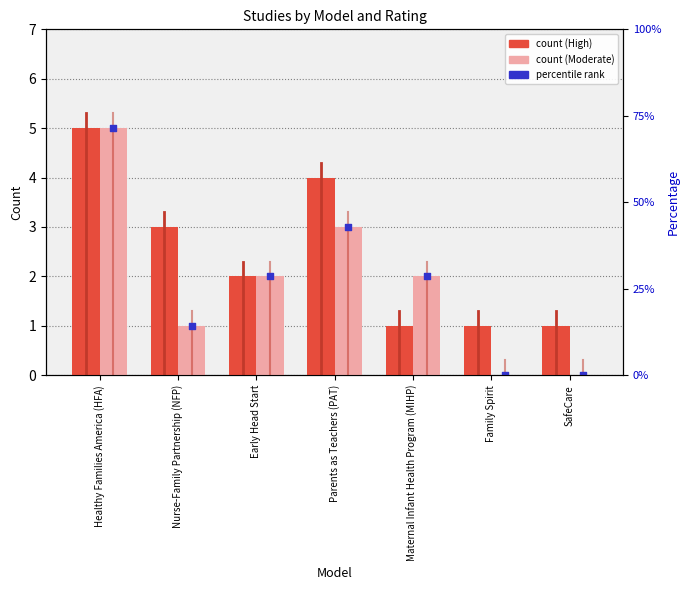

What is the total value across all series at SafeCare?

1